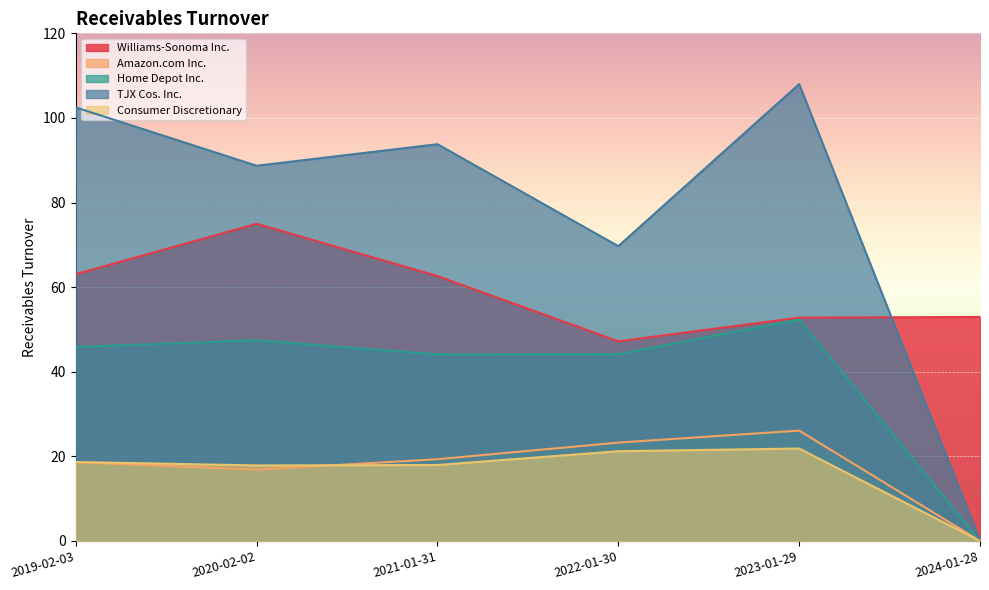

The TJX Cos. Inc. series shows 88.7 at 2020-02-02. True or false?

True